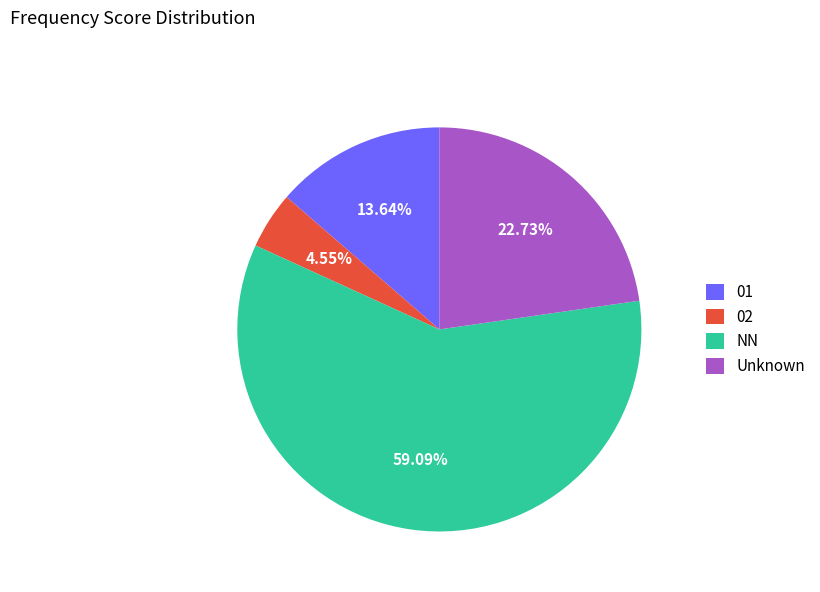

How many segments does this pie chart have?

4